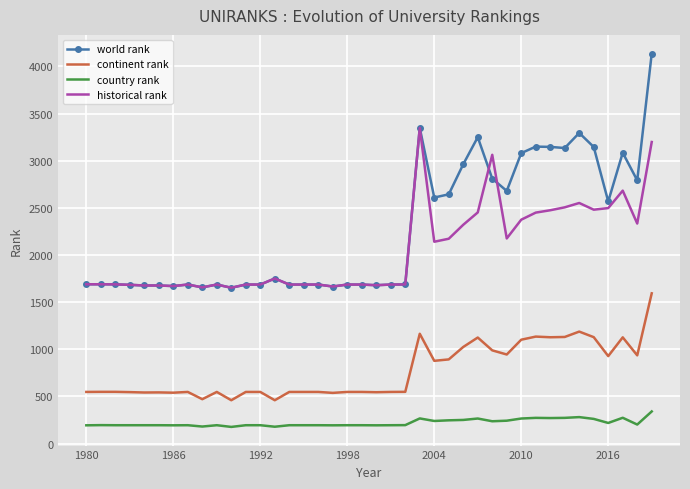

What is the greatest value displayed?

4136